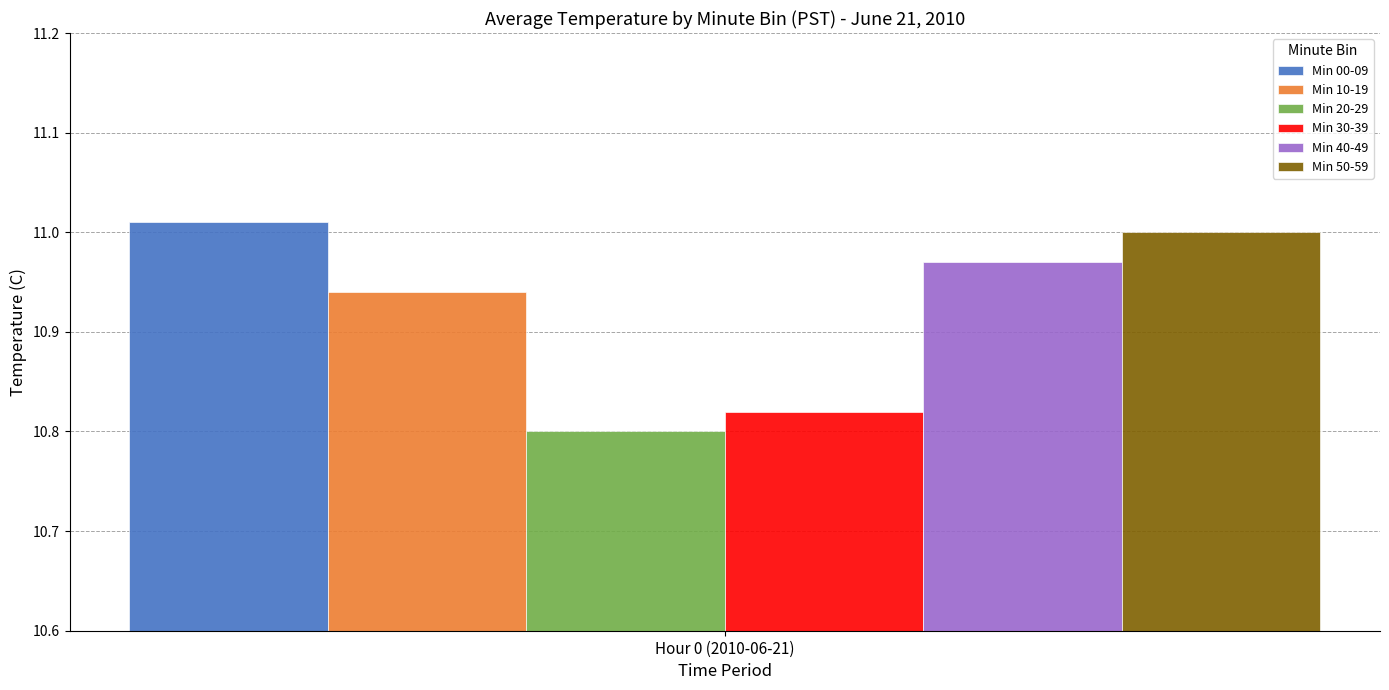

True or false: Min 30-39 has a value of 10.8 at Hour 0 (2010-06-21).

True